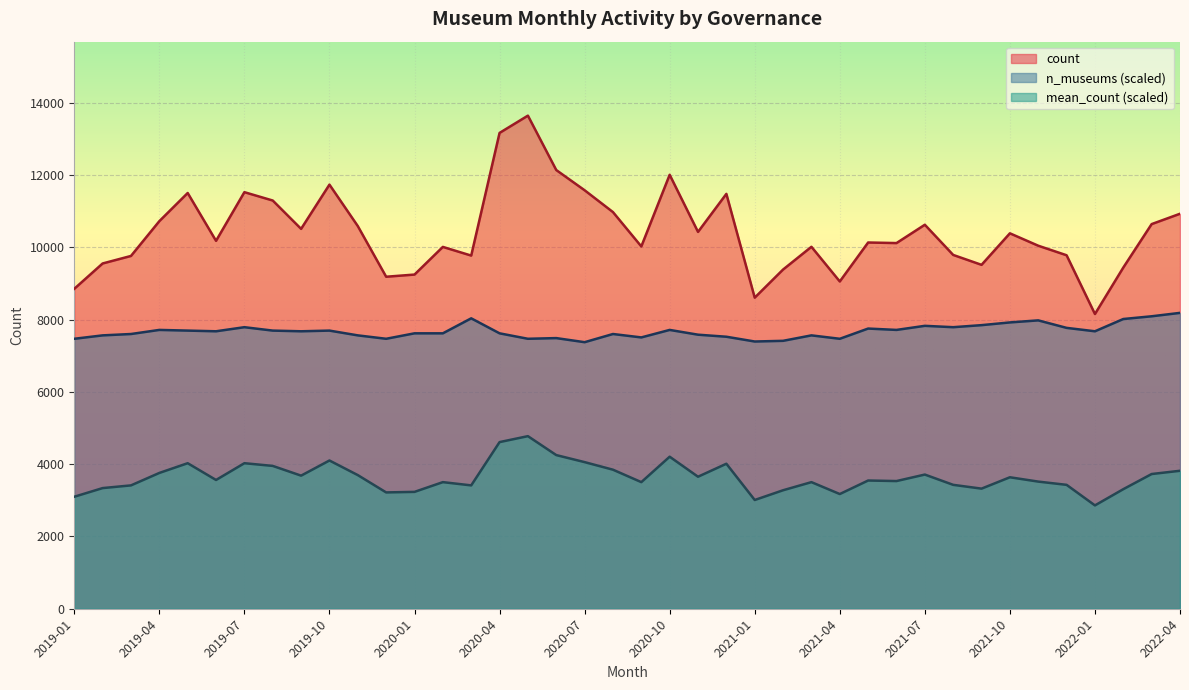

What is the value of the 2nd point from the left?

9550